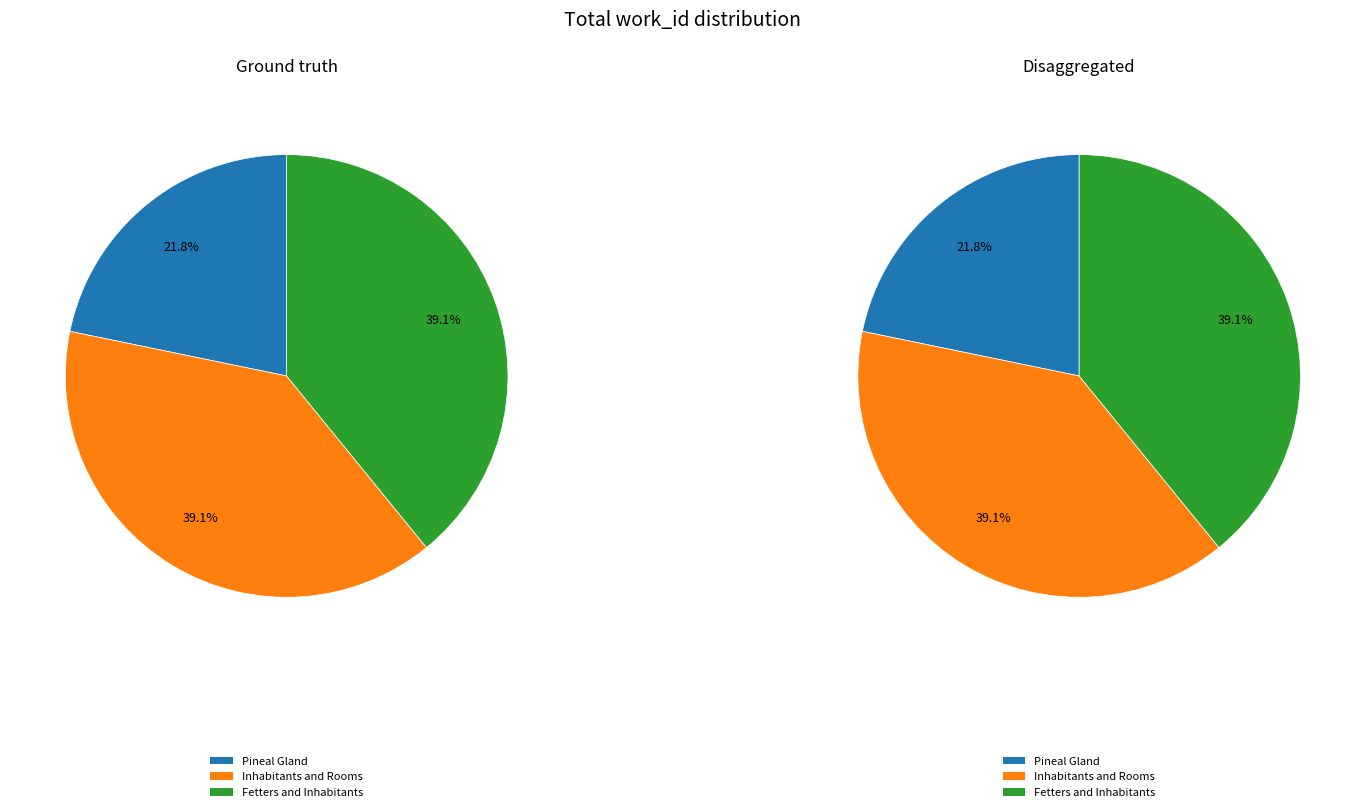

To the nearest percent, what is the average slice percentage?

33%